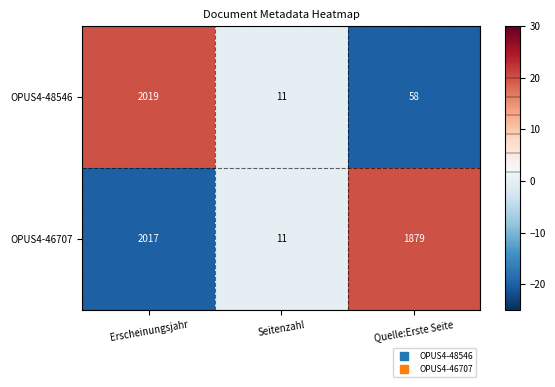

What is the difference between the OPUS4-48546 values at Seitenzahl and Erscheinungsjahr?

2008